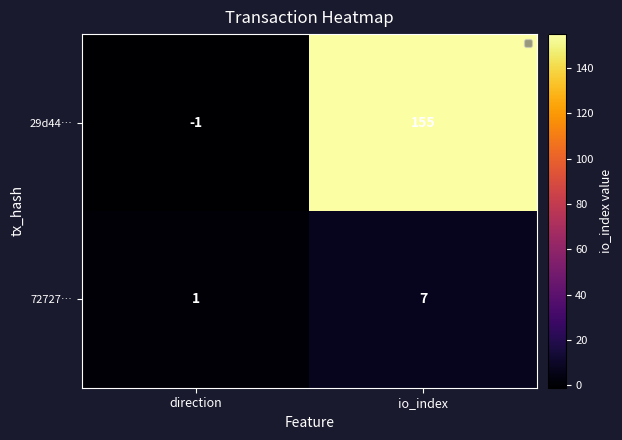

At how many categories does at least one series exceed 87?

1